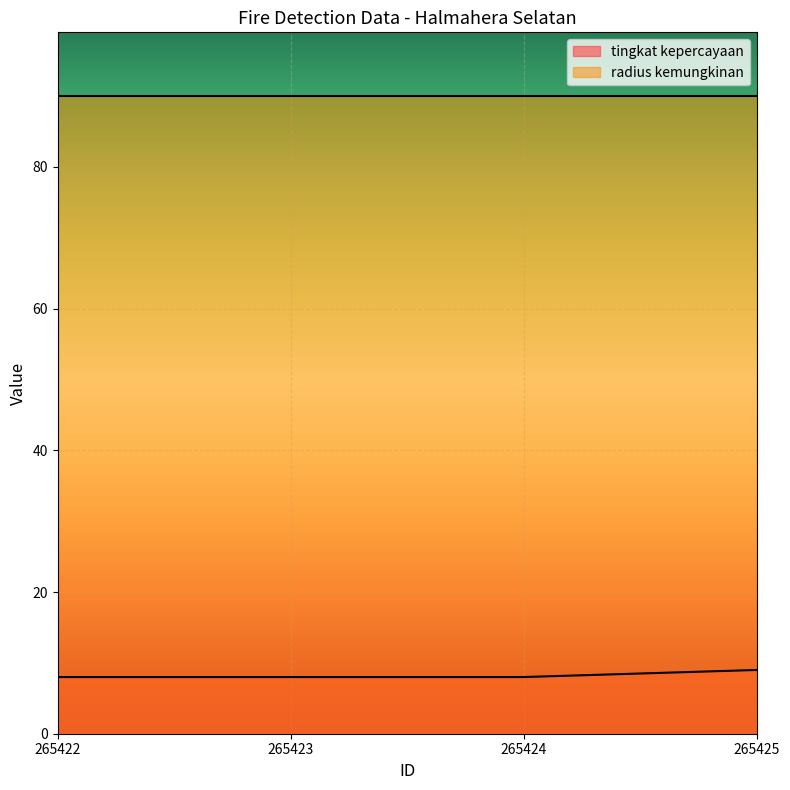

What is the difference between the values at 265425 and 265422?

1